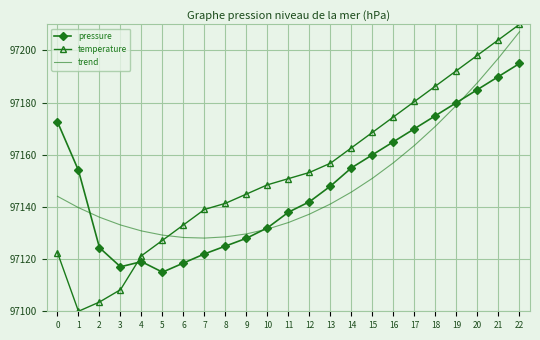

How many interior local valleys does the temperature series have?

1